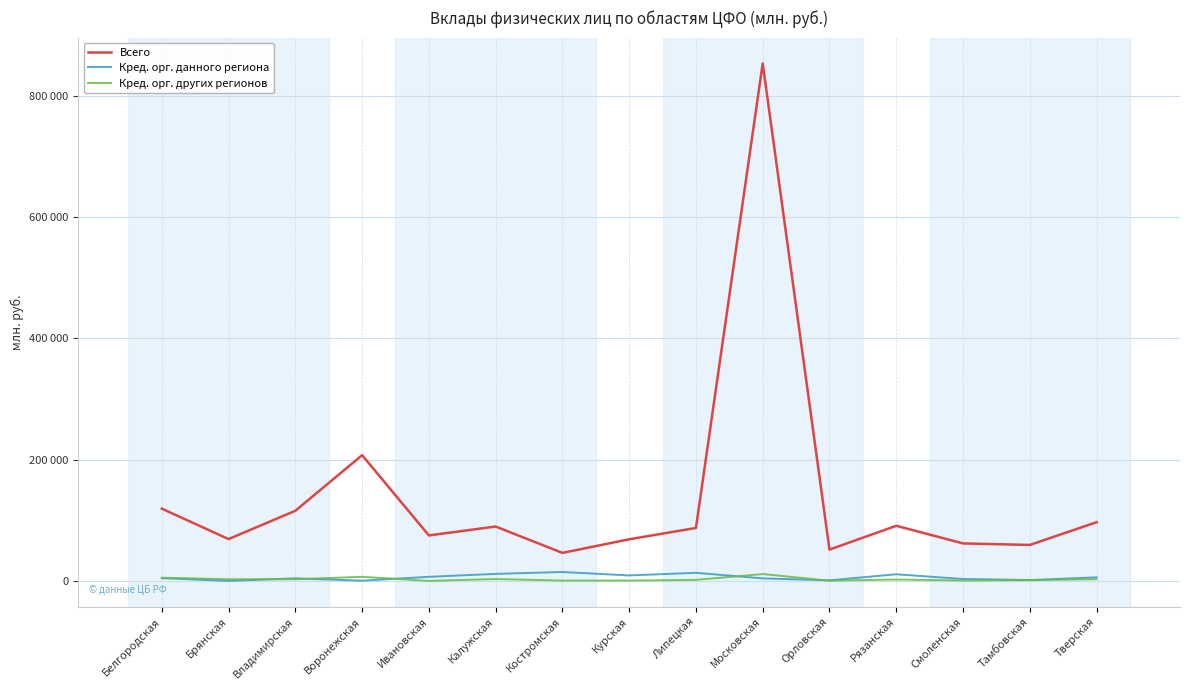

Is it true that Всего equals 87390 at Липецкая?

True